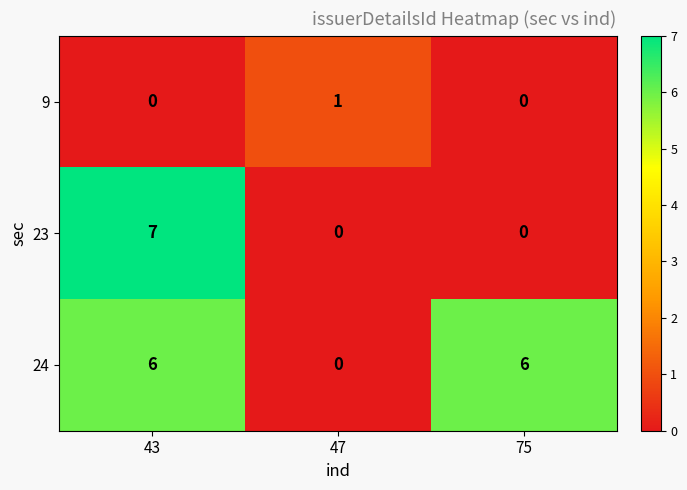

What is the total value across all series at 75?

6